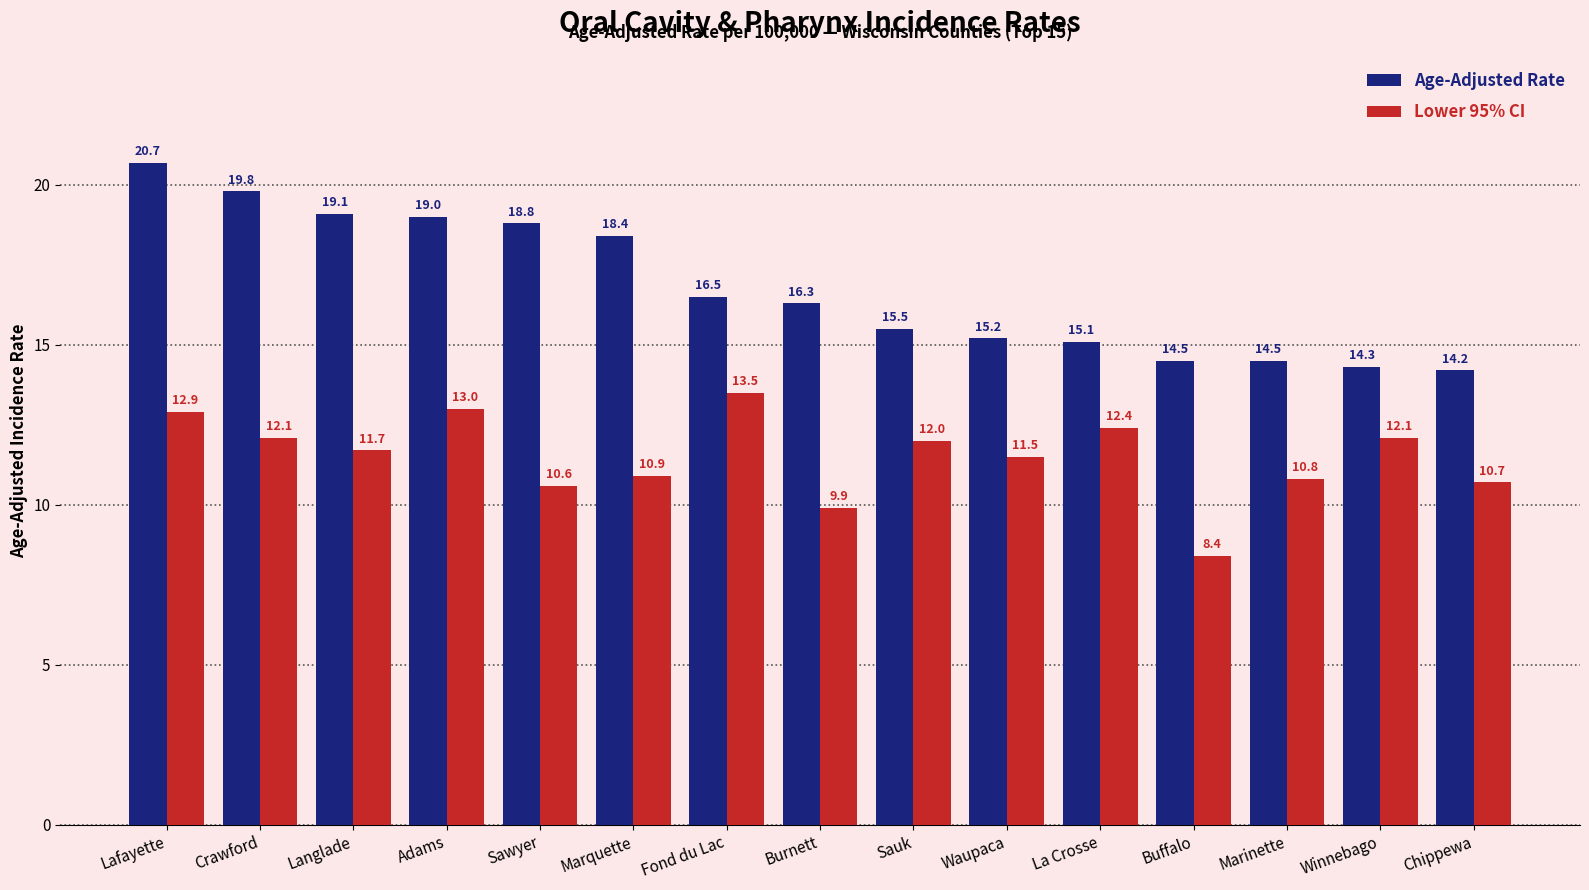

List the series in order of their overall mean, highest first.

Age-Adjusted Rate, Lower 95% CI